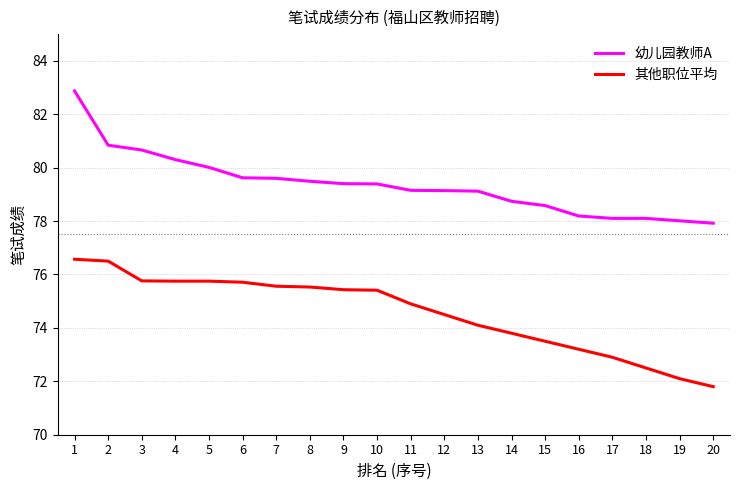

List the series in order of their peak value, lowest first.

其他职位平均, 幼儿园教师A